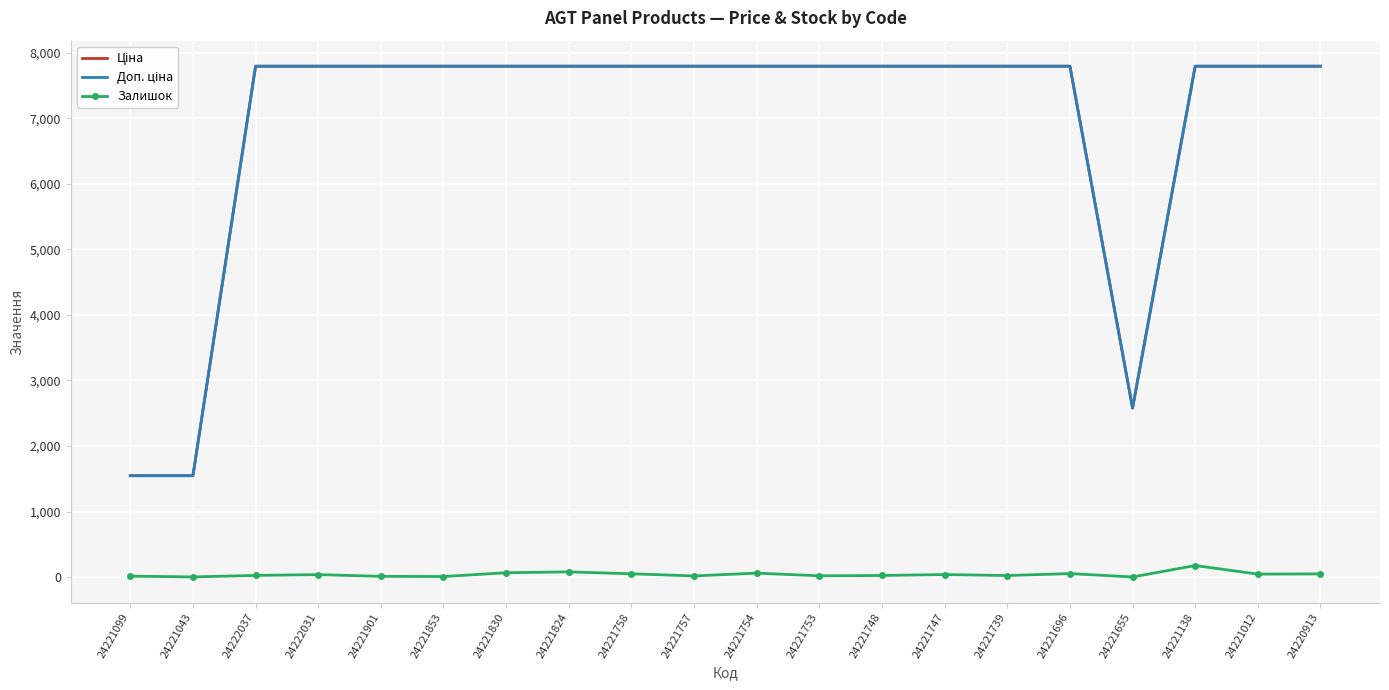

What position from the right is 24221830?

14